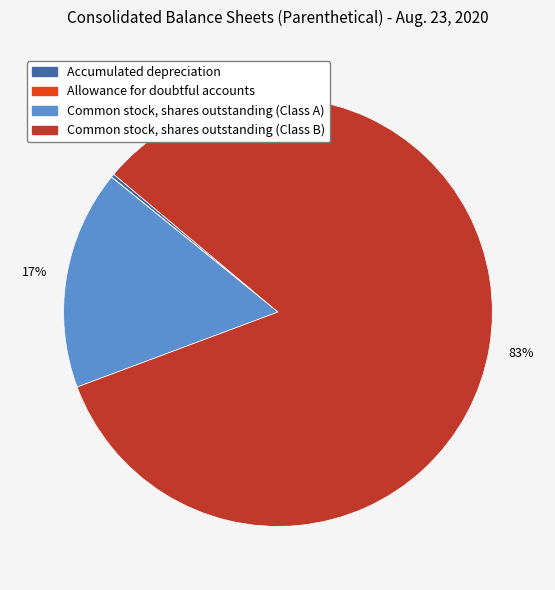

Is it true that Common stock, shares outstanding (Class B) is 93% of the pie?

False